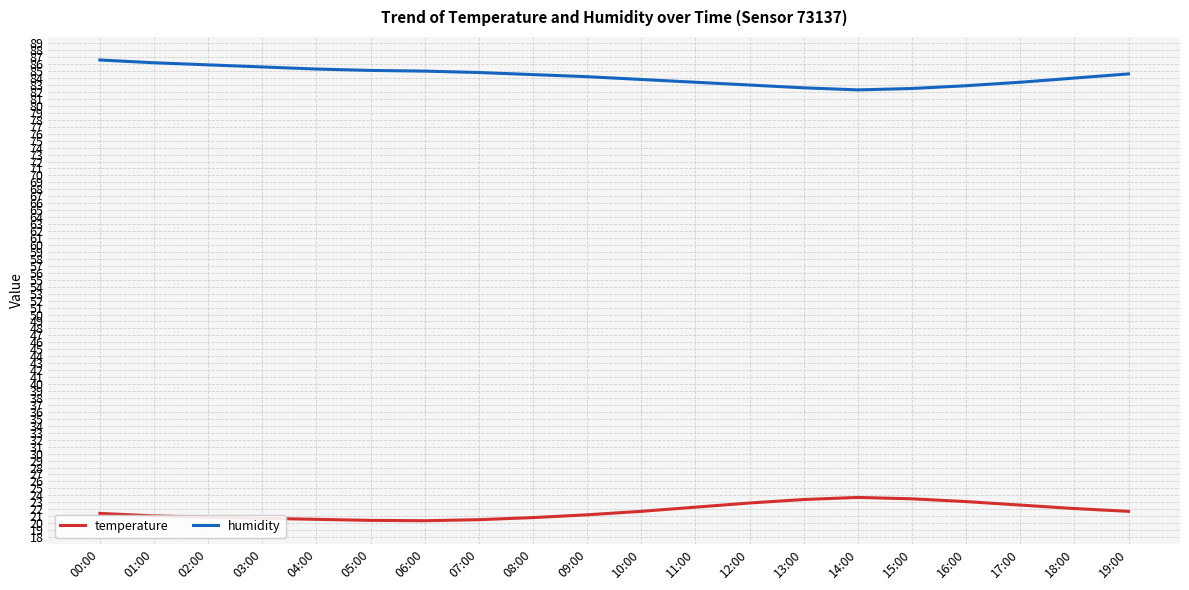

True or false: humidity and temperature intersect in this chart.

False